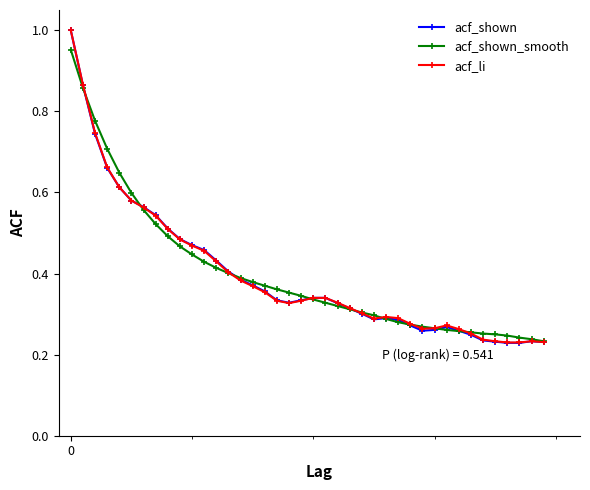

Count the acf_li values in the range 0 to 1.

40